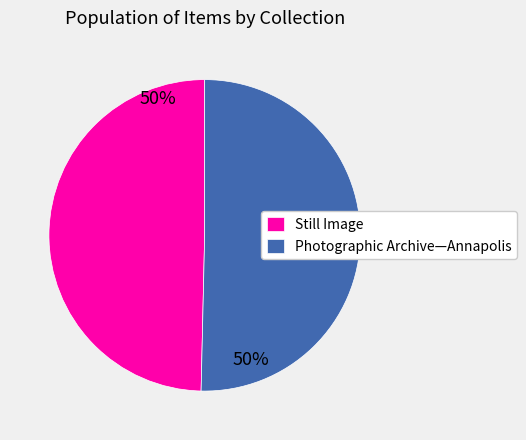

Does Photographic Archive—Annapolis account for over 50% of the chart?

Yes